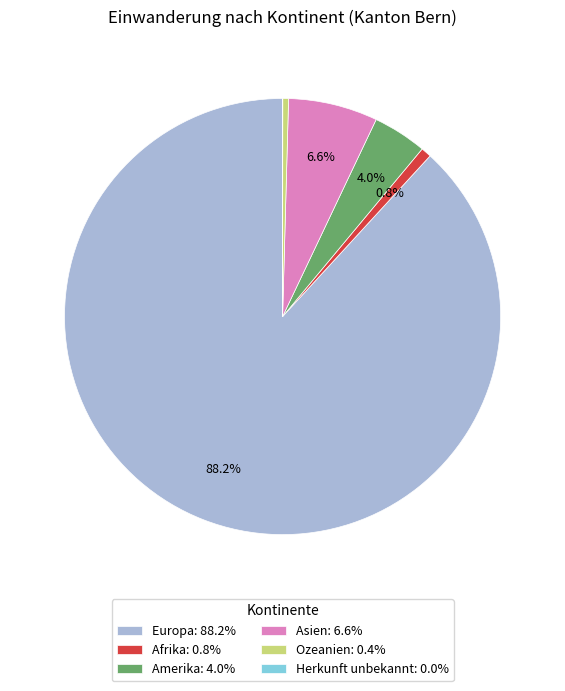

To the nearest percent, what is the average slice percentage?

17%